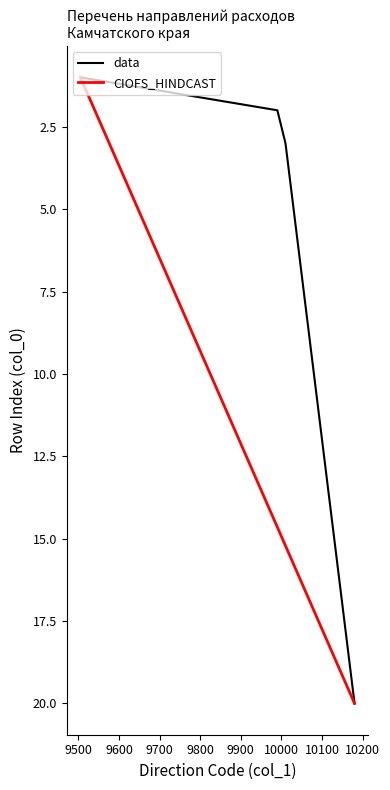

What is the minimum value for data?

1